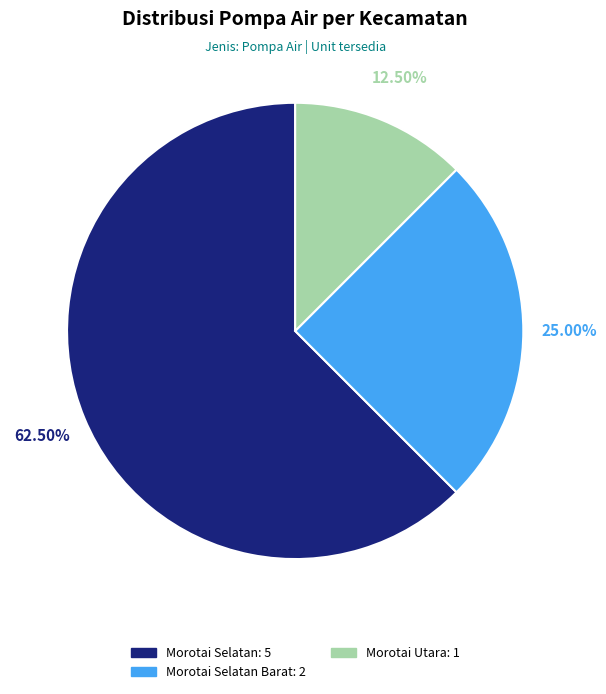

How many slices are in this pie chart?

3